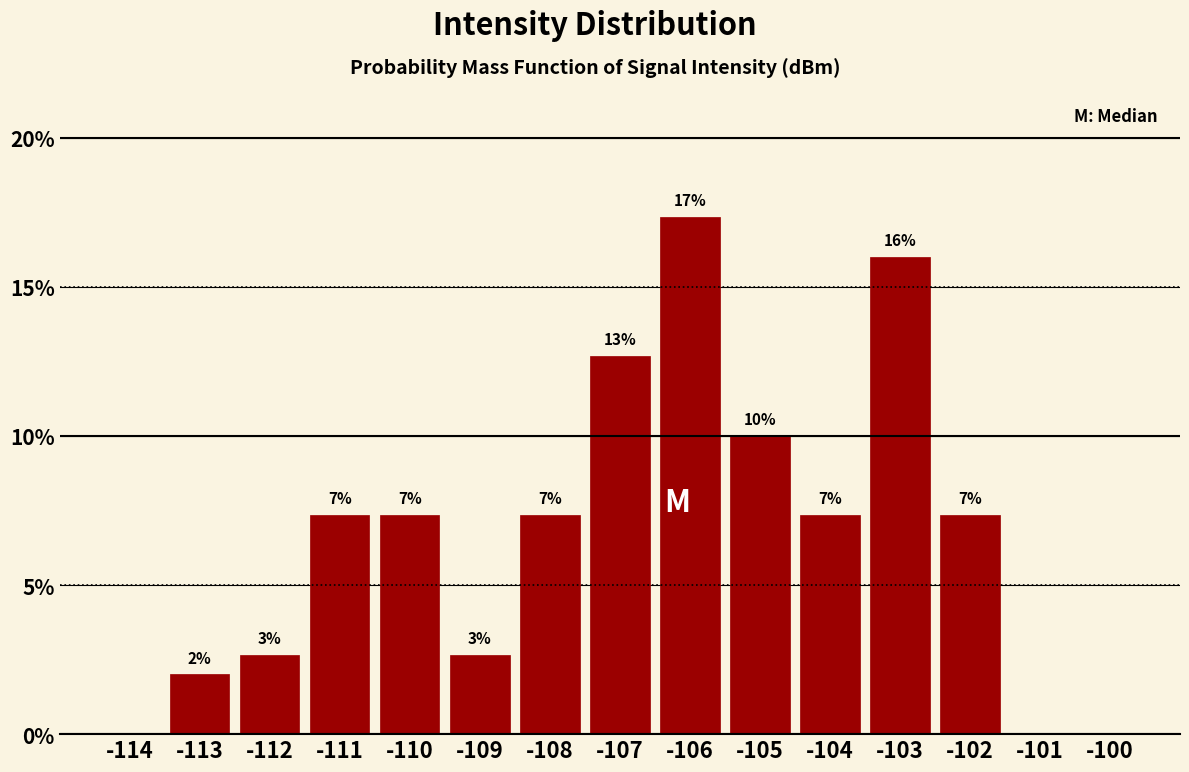

Are the bars horizontal?

No